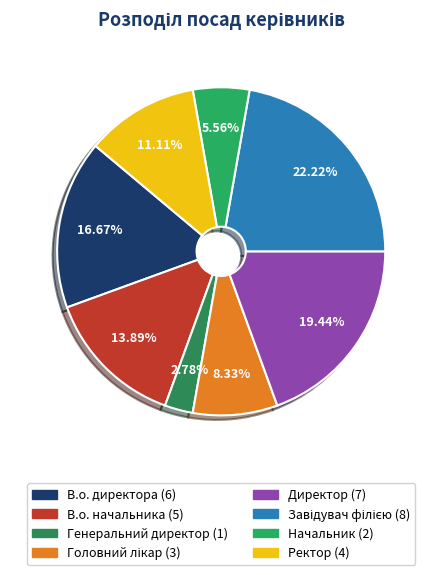

How much of the chart is everything except Ректор?

88.9%